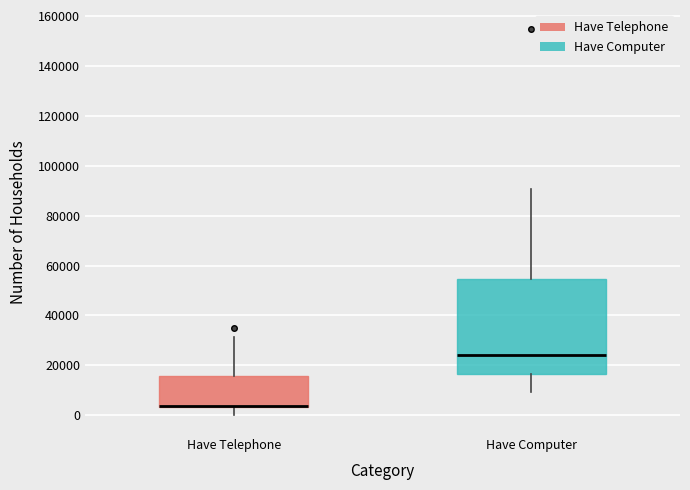

Where does the lower whisker of the box for Have Computer end on the y-axis? The values are not printed on the chart, so give them approximately, as read against the axis.

10000